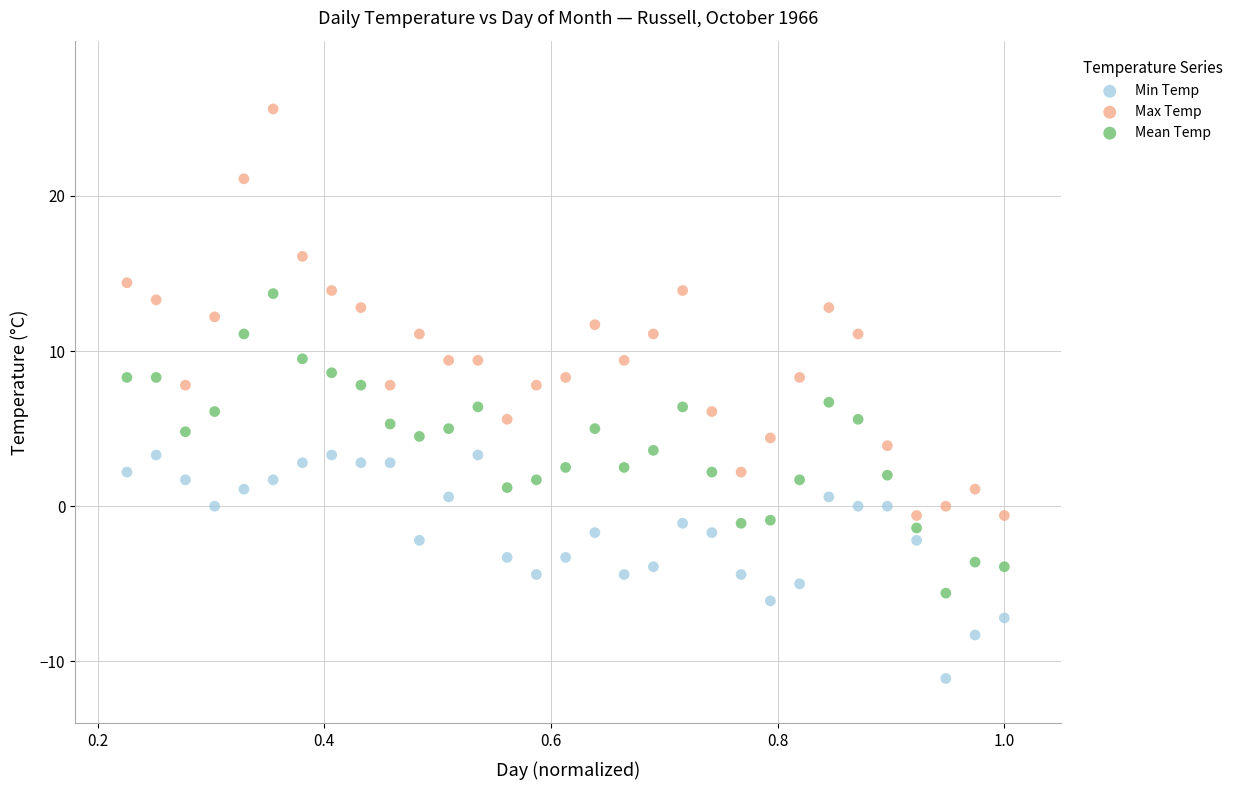

Which series has the widest spread of Y values?

Max Temp